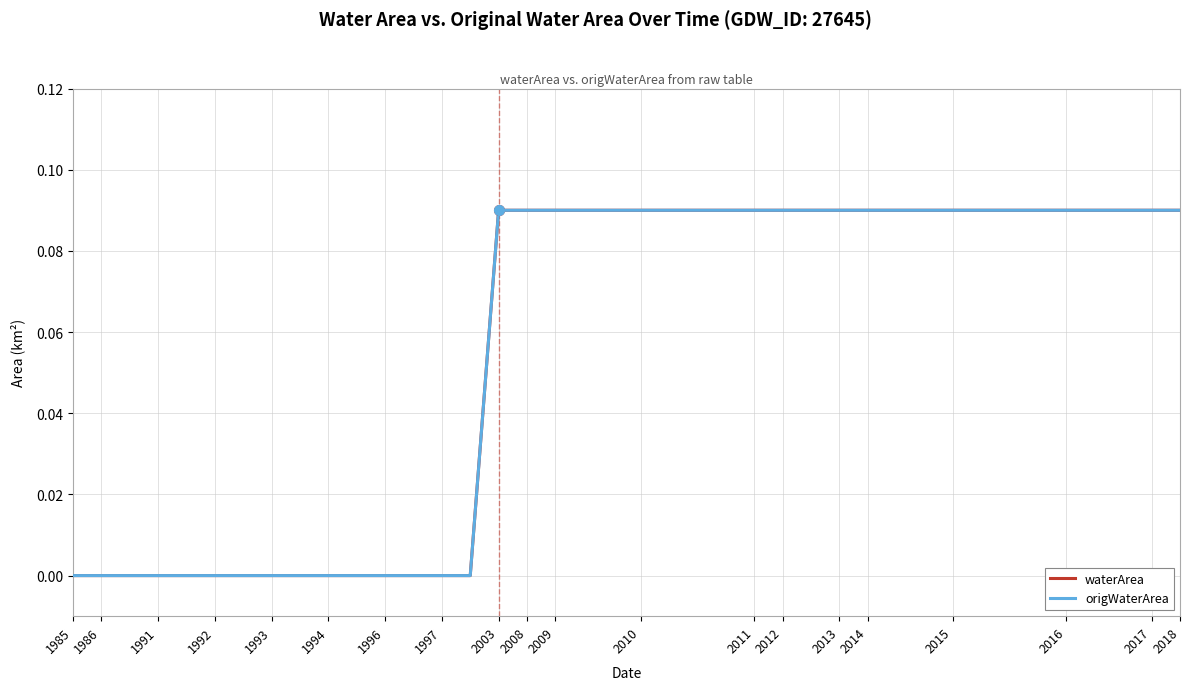

What is the difference between the second highest and second lowest values in the waterArea series?

0.1